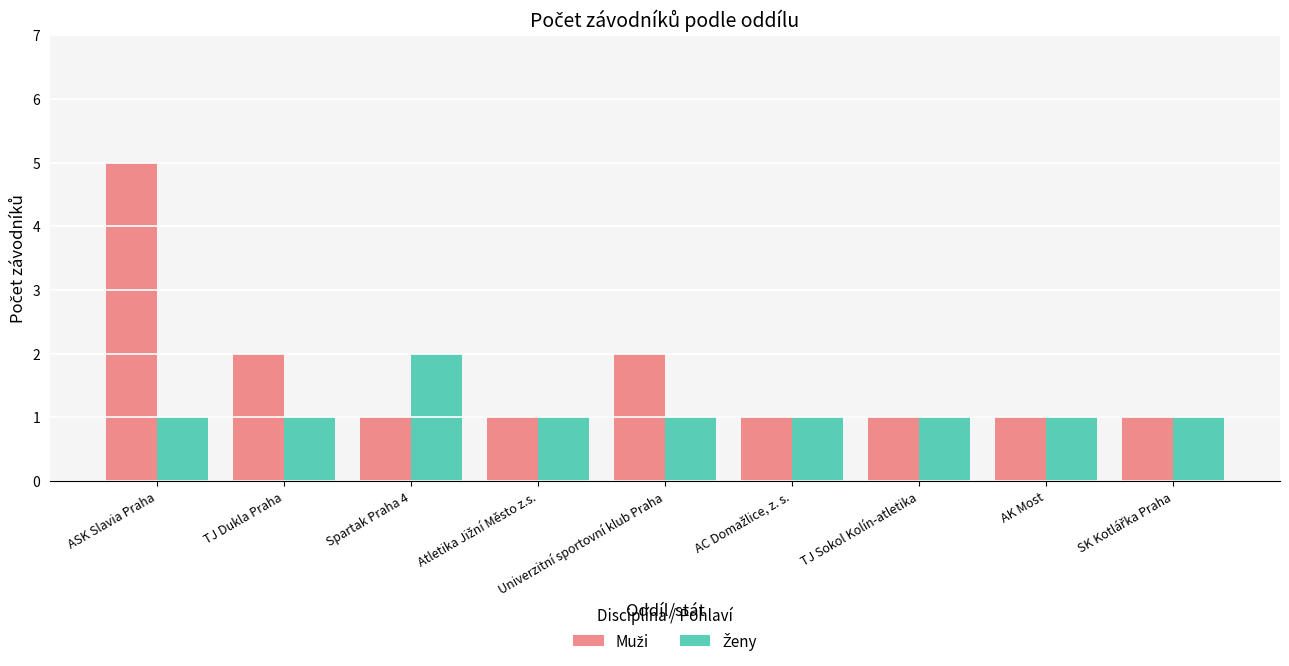

What position from the right is TJ Dukla Praha?

8